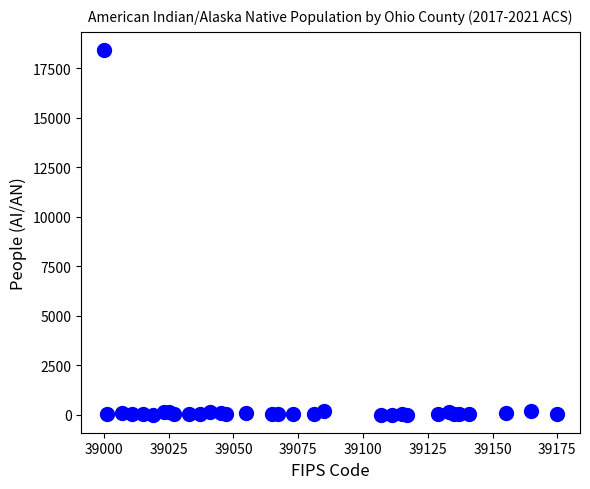

What is the range of Y values (max minus min)?

18416